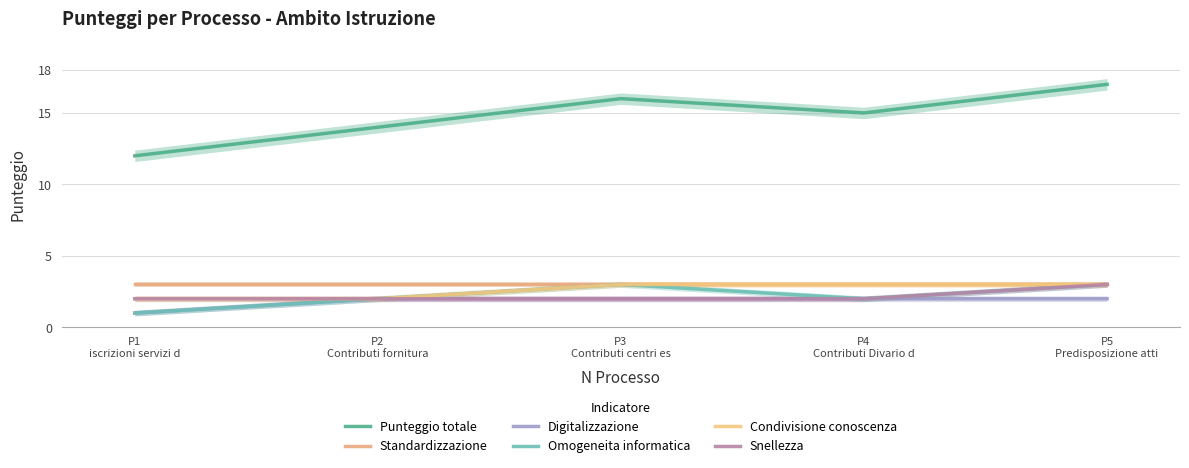

Which series changed the most between P3
Contributi centri es and P4
Contributi Divario d?

Punteggio totale